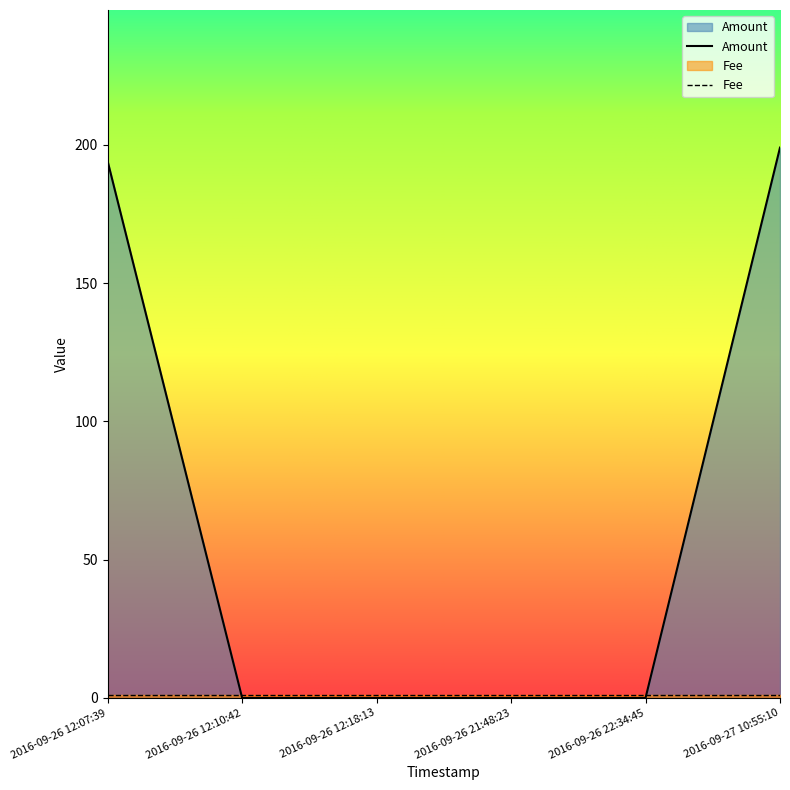

Reading left to right, list all the values displayed in this chart.

194	0	0	0	0	199